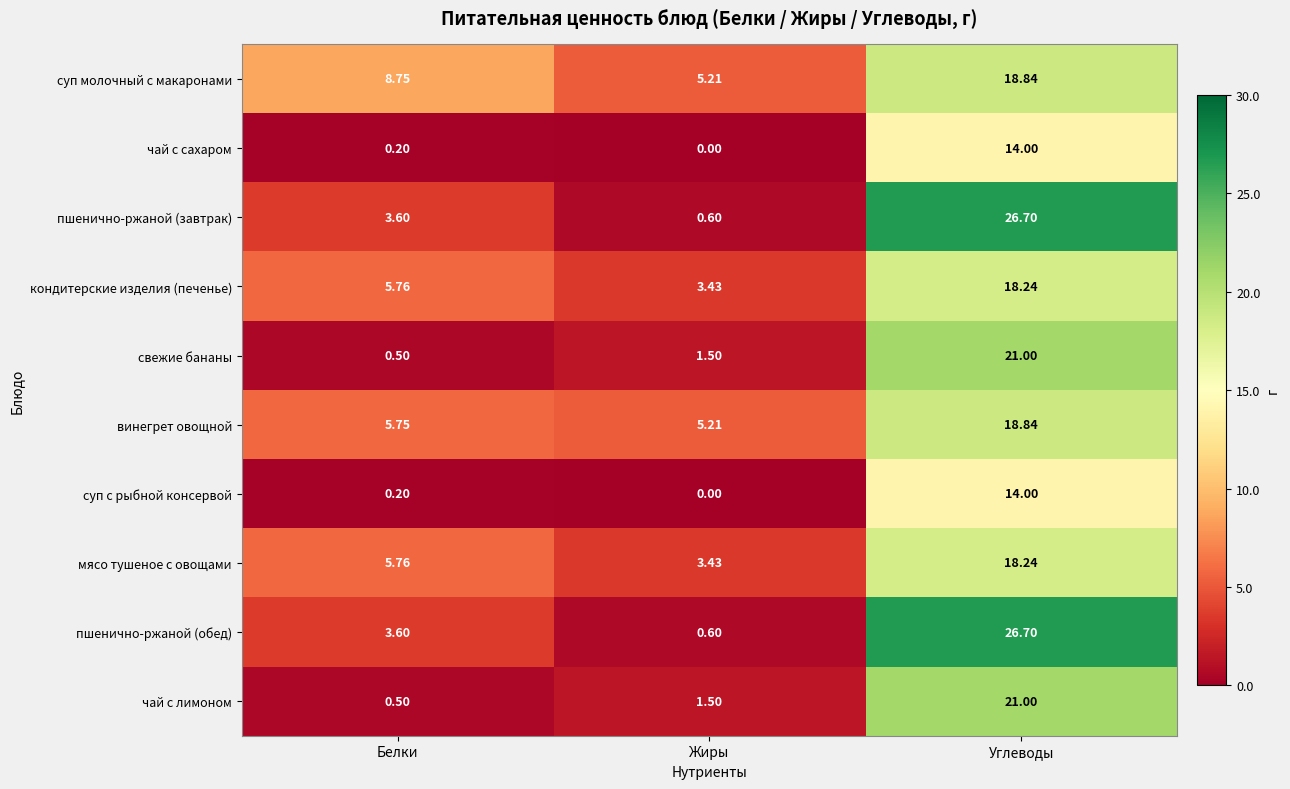

At which category is the sum across all series the highest?

Углеводы